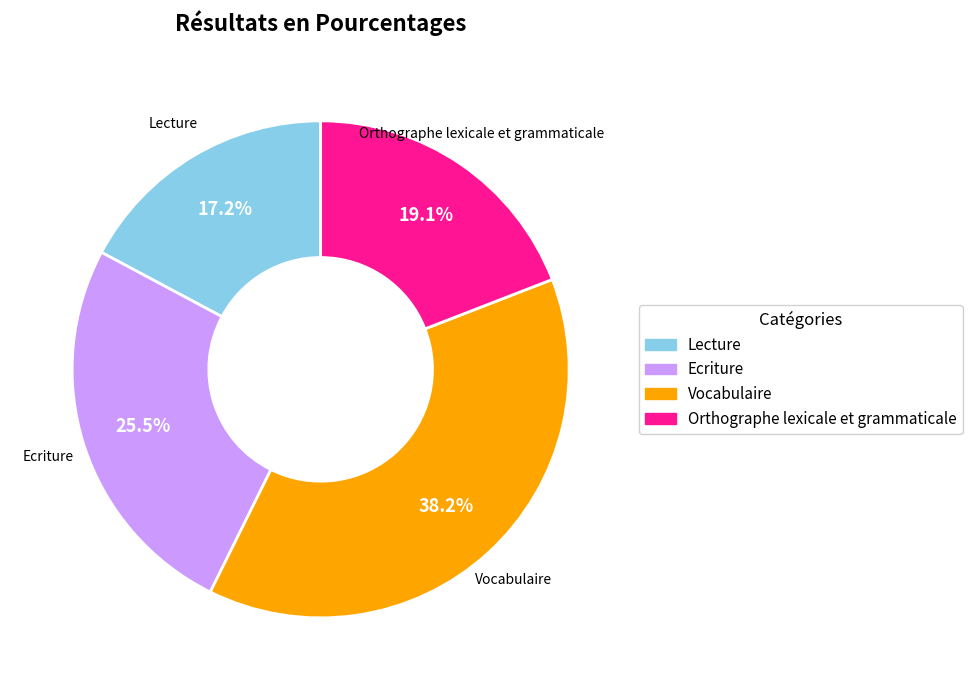

To the nearest percent, what is the average slice percentage?

25%